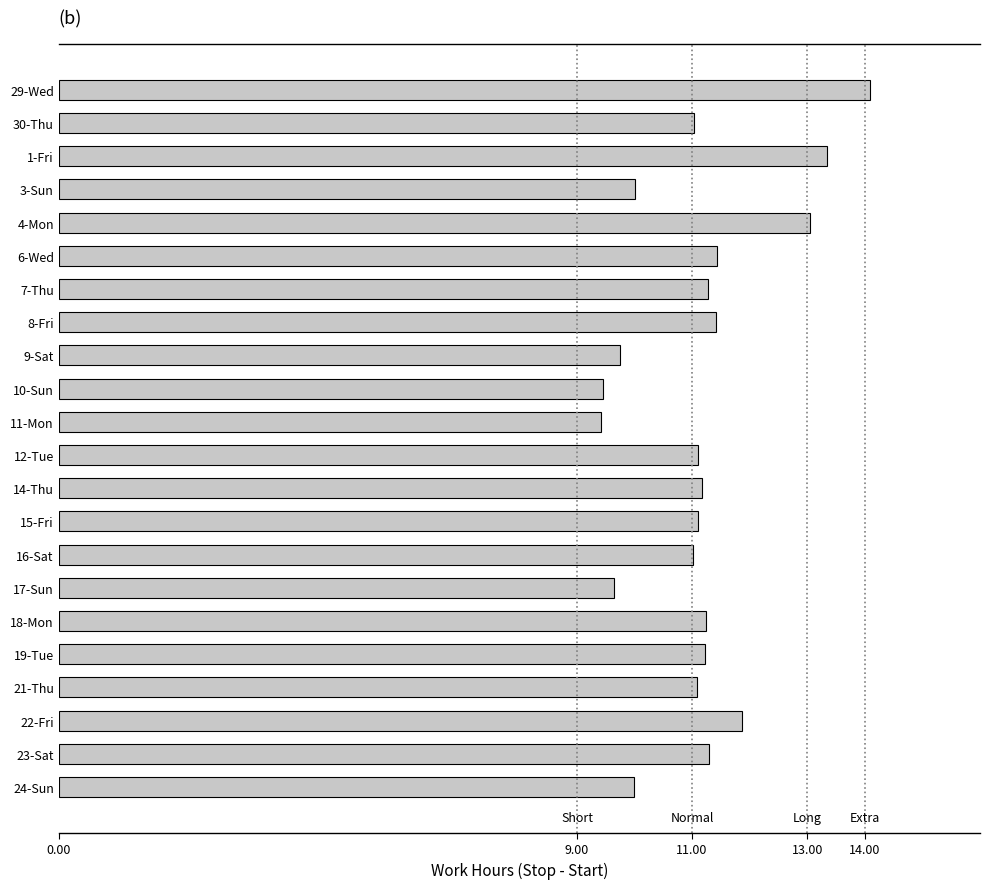

The value at 9-Sat is 2.5. True or false?

False